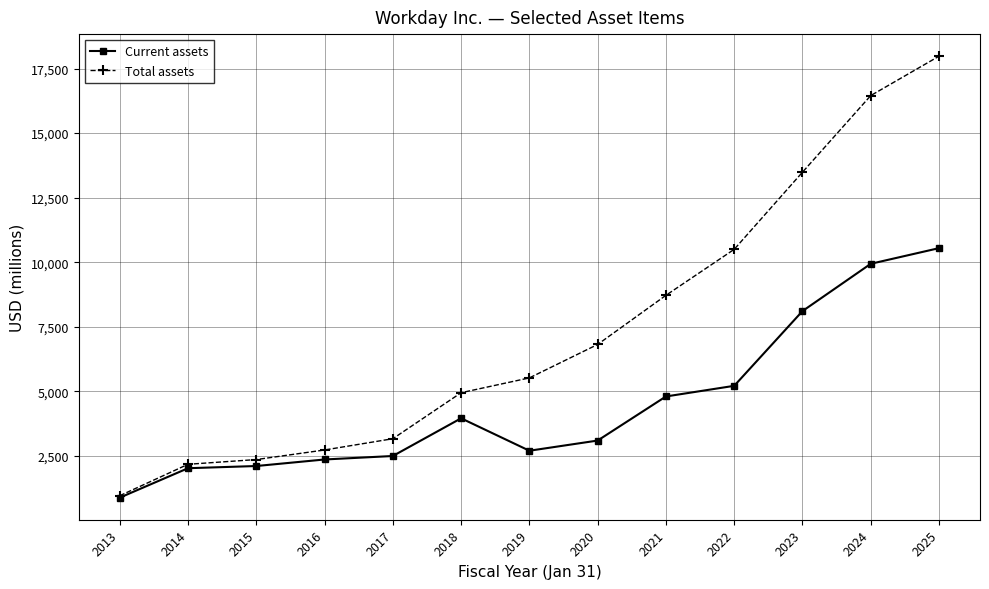

What is the sum of all Total assets values?

95806